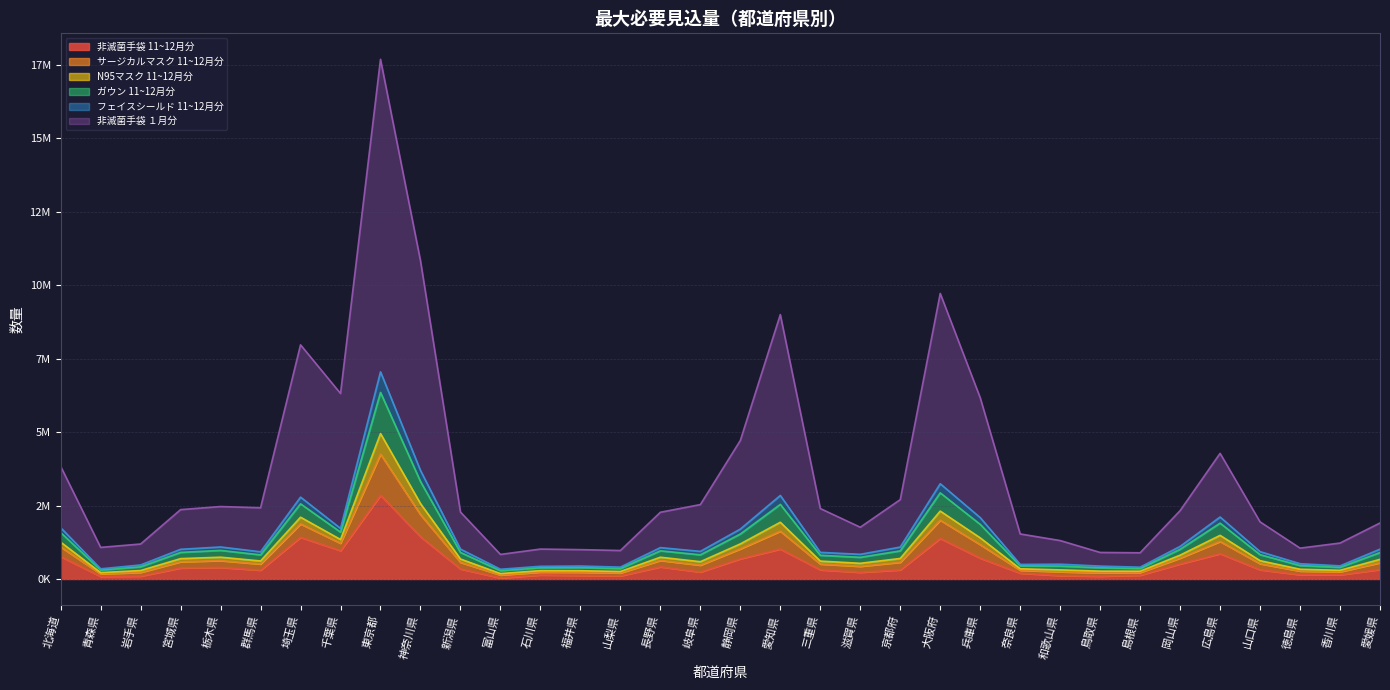

Where is 非滅菌手袋 11~12月分 nearest to the value 1442100?

神奈川県